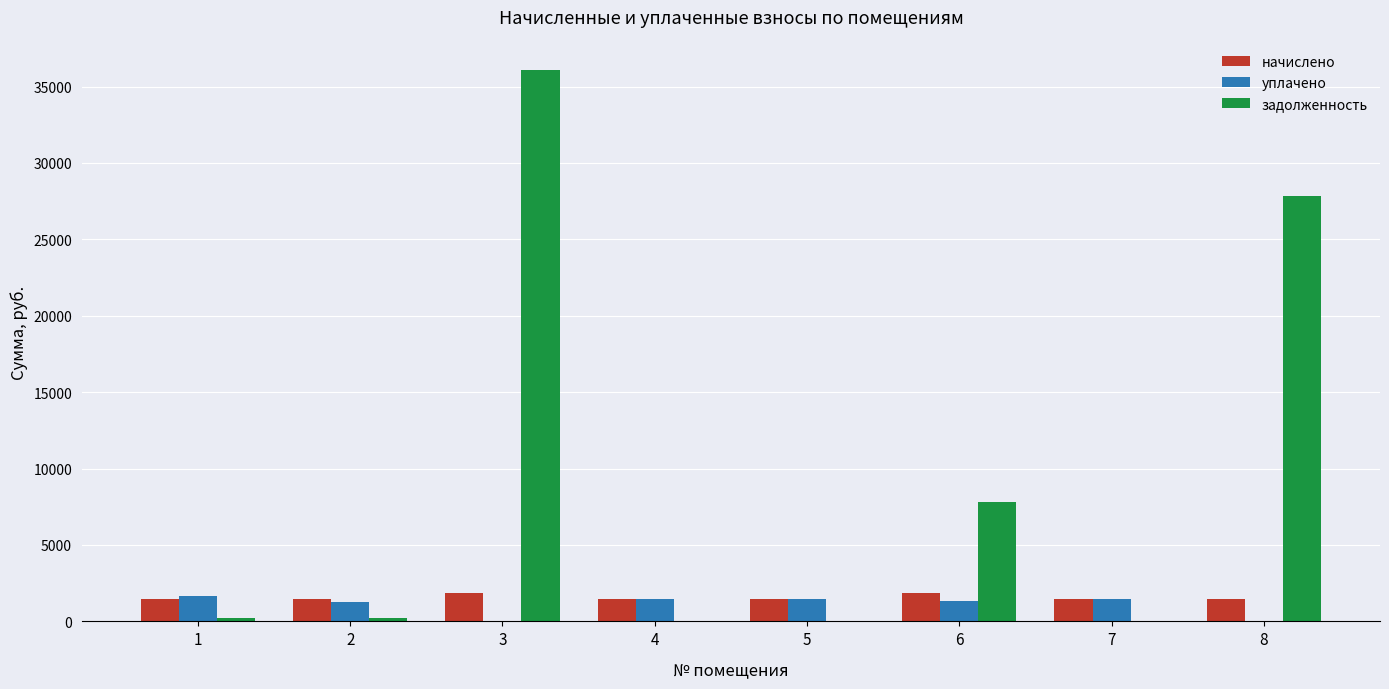

The value of начислено at 1 is 1443.4. True or false?

True